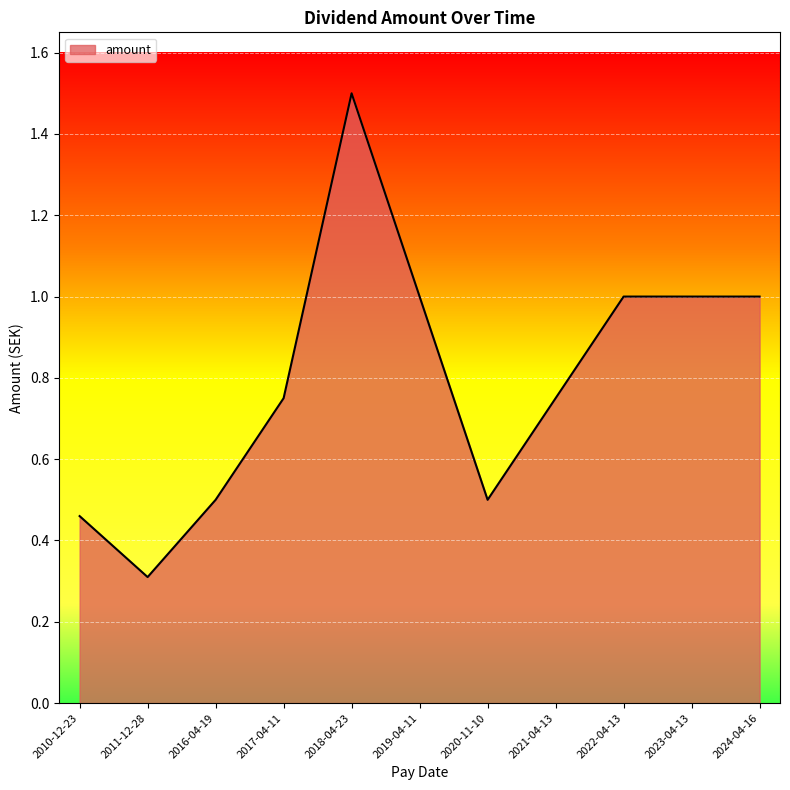

What is the sum of all values?

8.8